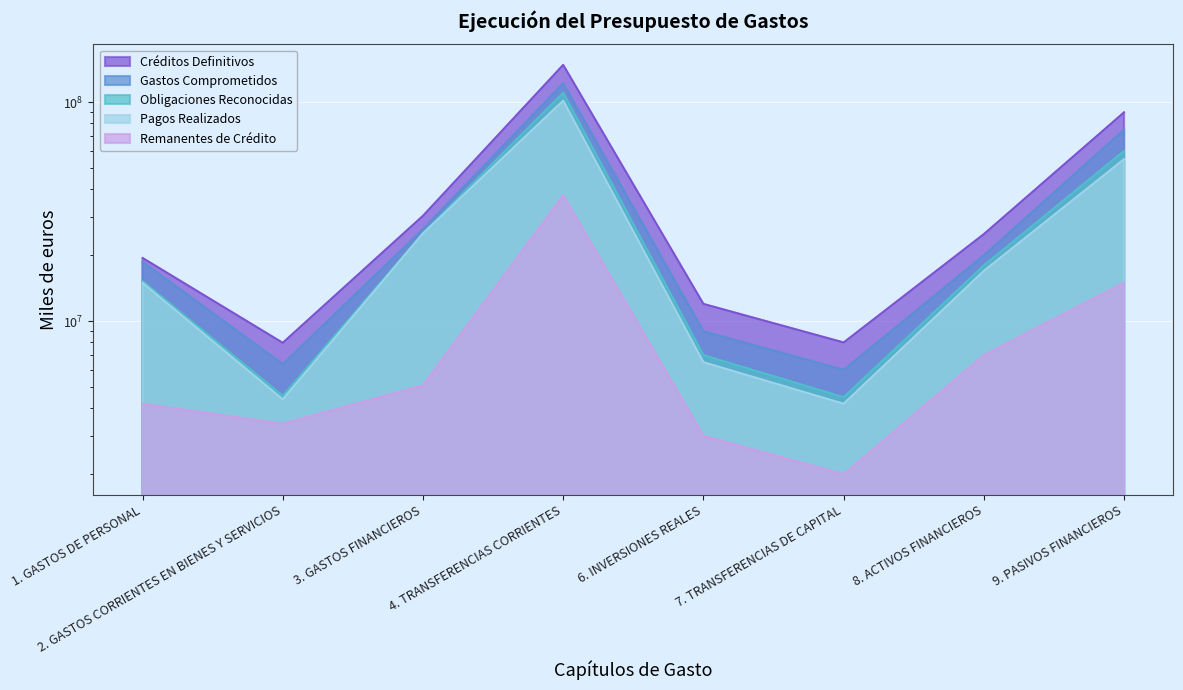

What is the smallest value displayed?

2000000